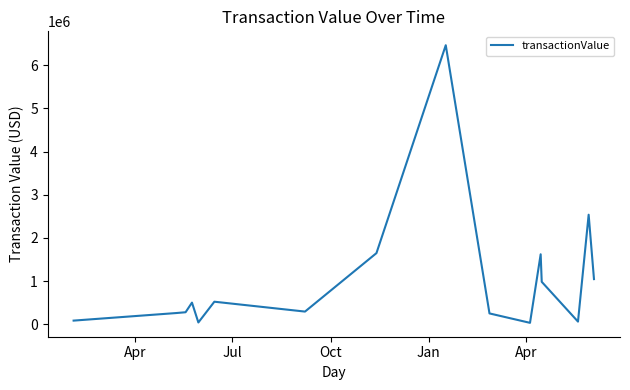

What is the difference between the maximum and minimum values?

6432653